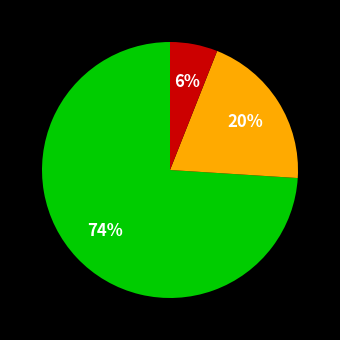

Does any single category account for the majority?

Yes